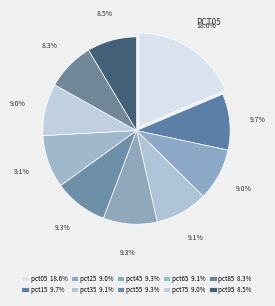

Count the number of slices in the pie.

10